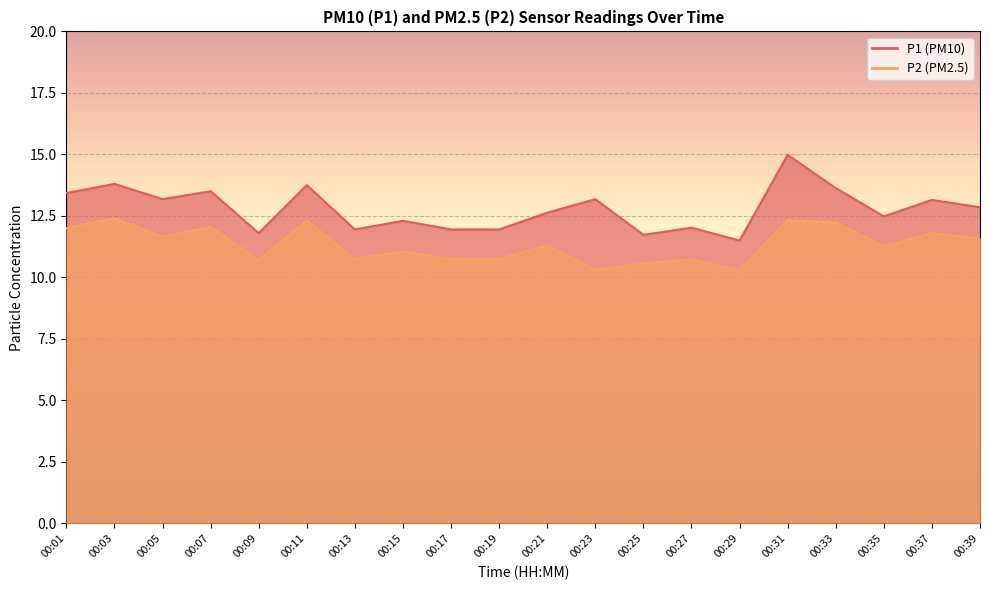

List the labels in order of P2 value, smallest first.

00:23, 00:29, 00:25, 00:09, 00:27, 00:13, 00:17, 00:19, 00:15, 00:35, 00:21, 00:39, 00:05, 00:37, 00:01, 00:07, 00:33, 00:11, 00:31, 00:03